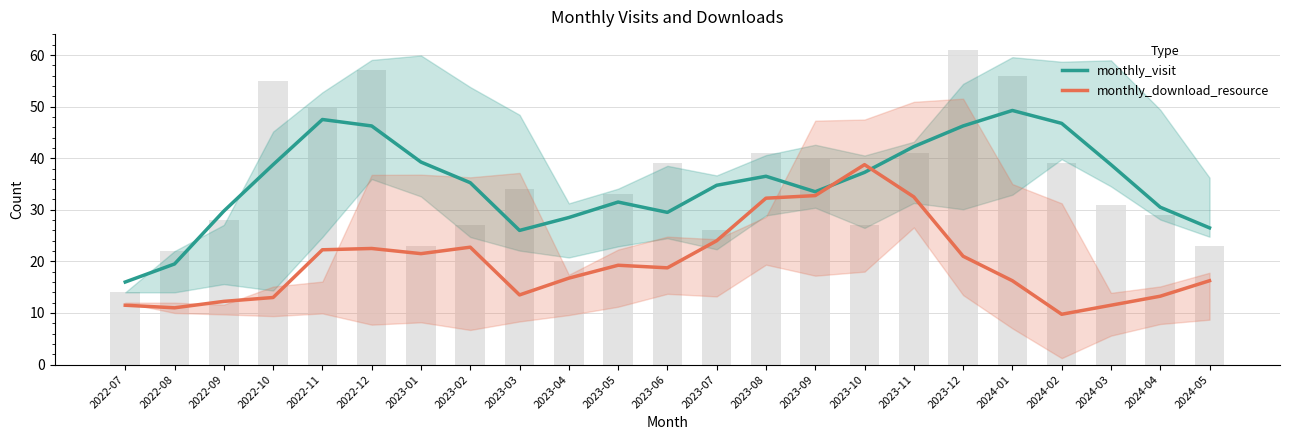

Which category has the lowest value in the monthly_download_resource series?

2024-02